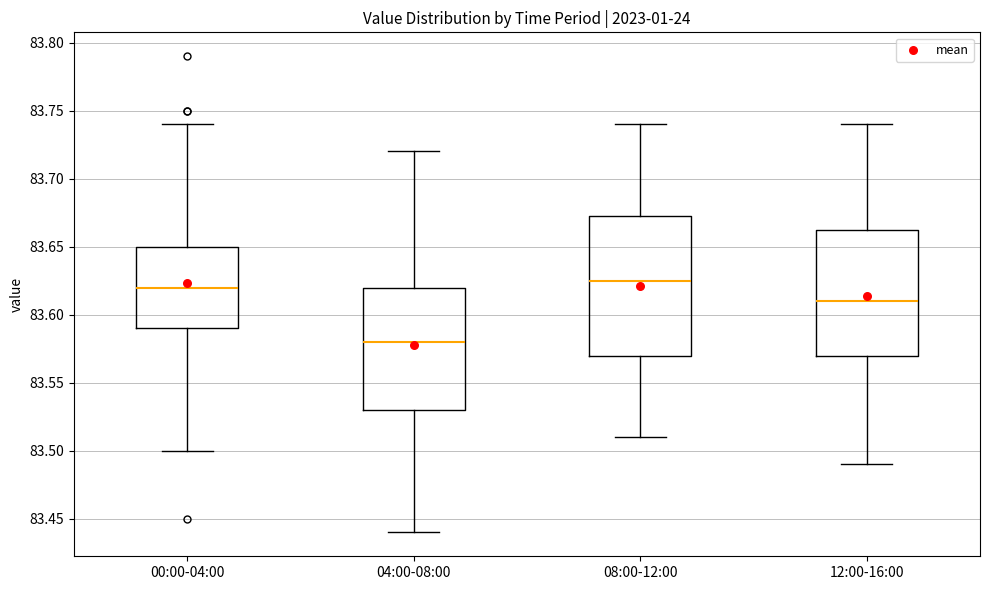

Reading left to right, read every box against the y-axis: the position of its median line, the range the box covers, and the ends of its whiskers. The values are not printed on the chart, so give them approximately, as read against the axis.

00:00-04:00: median 83.620, box 83.590 to 83.650, whiskers 83.500 to 83.740
04:00-08:00: median 83.580, box 83.530 to 83.620, whiskers 83.440 to 83.720
08:00-12:00: median 83.625, box 83.570 to 83.675, whiskers 83.510 to 83.740
12:00-16:00: median 83.610, box 83.570 to 83.665, whiskers 83.490 to 83.740